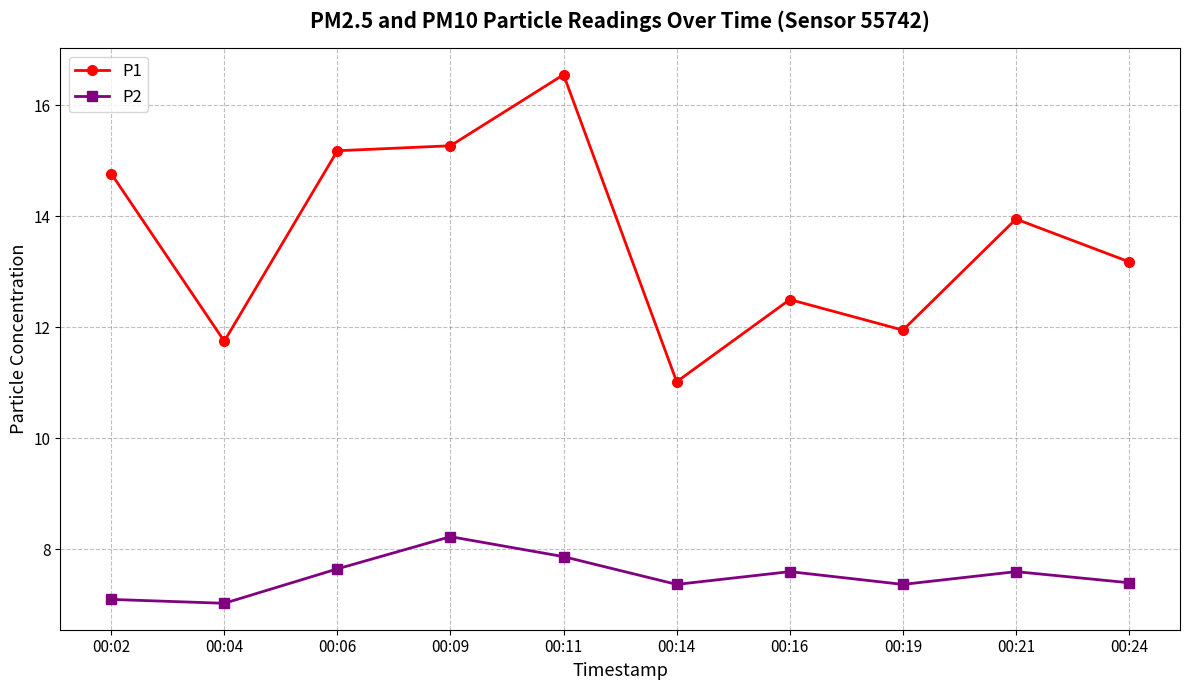

True or false: P2 and P1 intersect in this chart.

False